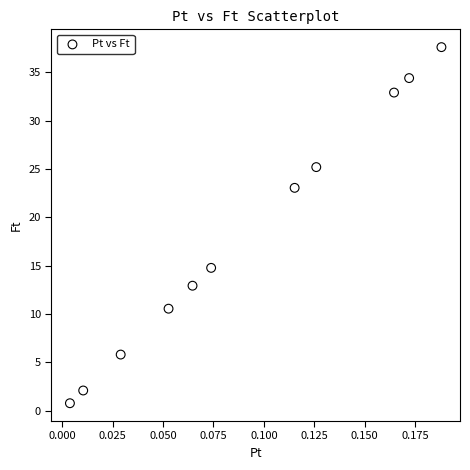

What is the range of Y values (max minus min)?

36.8